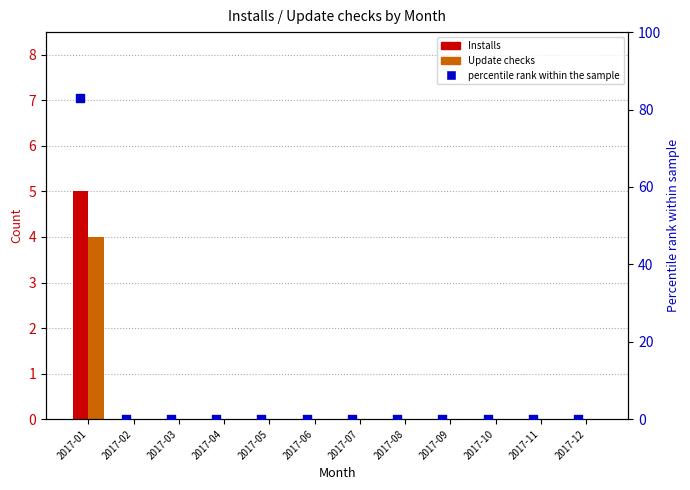

Which series contains the lowest Y value?

Installs